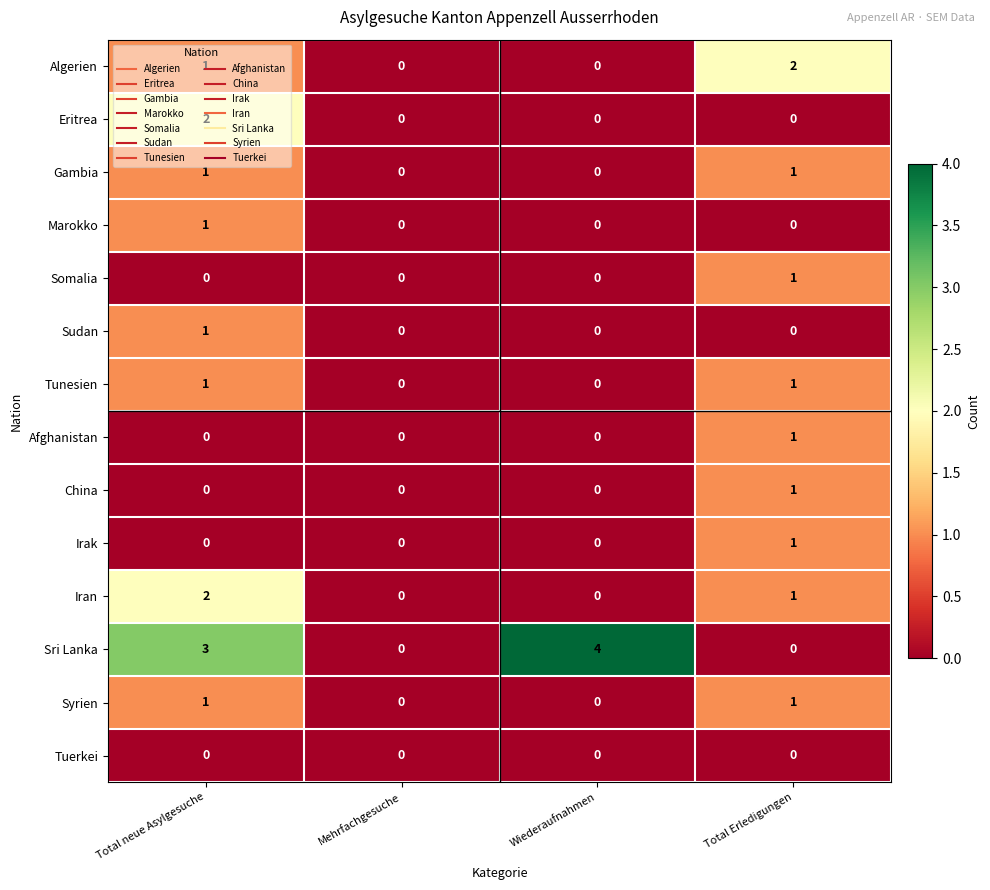

Is it true that Sri Lanka equals 4 at Wiederaufnahmen?

True